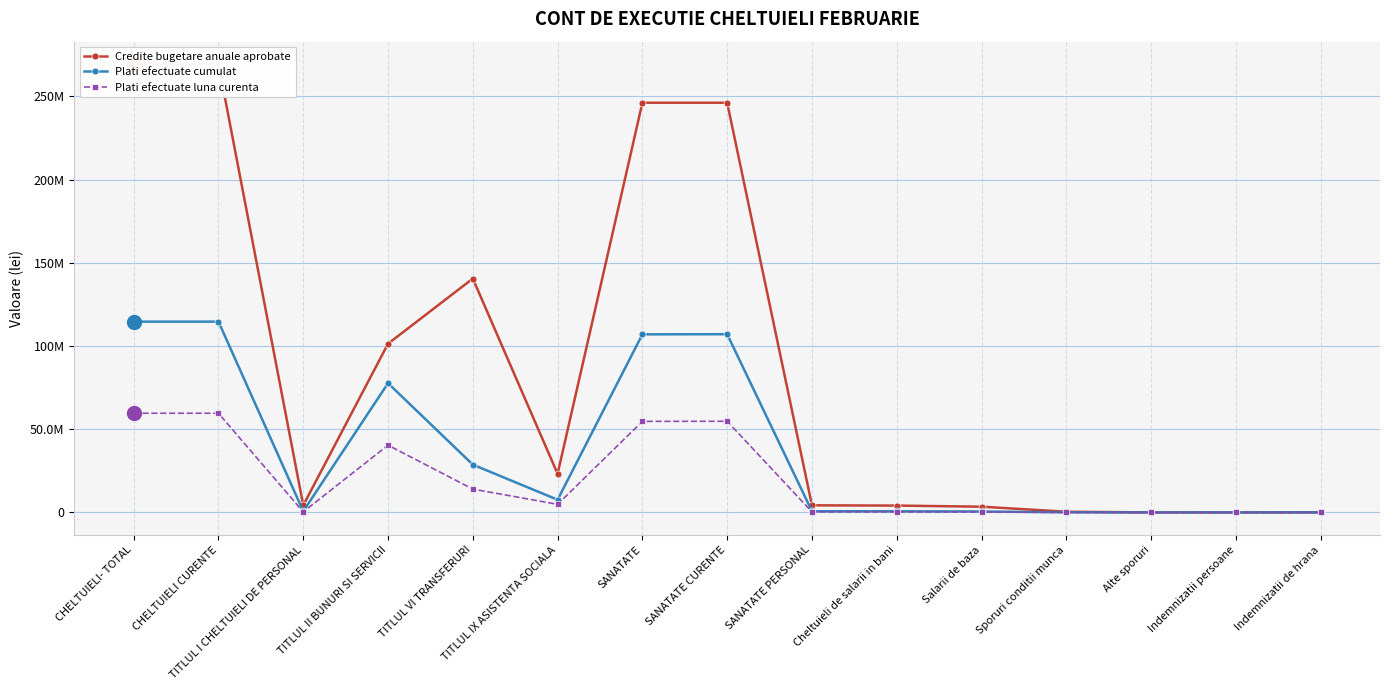

Reading right to left, what are all the values shown in this chart?

Credite bugetare anuale aprobate: Indemnizatii de hrana=142000	Indemnizatii persoane=14000	Alte sporuri=27000	Sporuri conditii munca=429000	Salarii de baza=3459000	Cheltuieli de salarii in bani=4128000	SANATATE PERSONAL=4280000	SANATATE CURENTE=246188100	SANATATE=246188100	TITLUL IX ASISTENTA SOCIALA=23212000	TITLUL VI TRANSFERURI=140518000	TITLUL II BUNURI SI SERVICII=101390100	TITLUL I CHELTUIELI DE PERSONAL=4280000	CHELTUIELI CURENTE=269400100	CHELTUIELI- TOTAL=269400100
Plati efectuate cumulat: Indemnizatii de hrana=24905	Indemnizatii persoane=2368	Alte sporuri=6979	Sporuri conditii munca=76048	Salarii de baza=583407	Cheltuieli de salarii in bani=704964	SANATATE PERSONAL=720825	SANATATE CURENTE=107098974	SANATATE=107011697	TITLUL IX ASISTENTA SOCIALA=7634103	TITLUL VI TRANSFERURI=28720361	TITLUL II BUNURI SI SERVICII=77657788	TITLUL I CHELTUIELI DE PERSONAL=720825	CHELTUIELI CURENTE=114645800	CHELTUIELI- TOTAL=114645800
Plati efectuate luna curenta: Indemnizatii de hrana=12998	Indemnizatii persoane=1184	Alte sporuri=3531	Sporuri conditii munca=39112	Salarii de baza=286730	Cheltuieli de salarii in bani=353655	SANATATE PERSONAL=361612	SANATATE CURENTE=54794846	SANATATE=54716734	TITLUL IX ASISTENTA SOCIALA=4880576	TITLUL VI TRANSFERURI=14029474	TITLUL II BUNURI SI SERVICII=40403760	TITLUL I CHELTUIELI DE PERSONAL=361612	CHELTUIELI CURENTE=59597310	CHELTUIELI- TOTAL=59597310